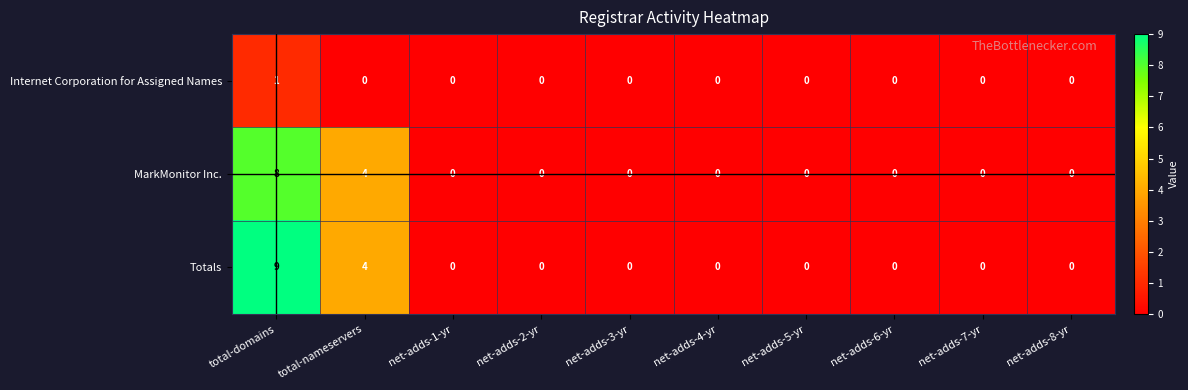

How many distinct data groups are displayed?

3